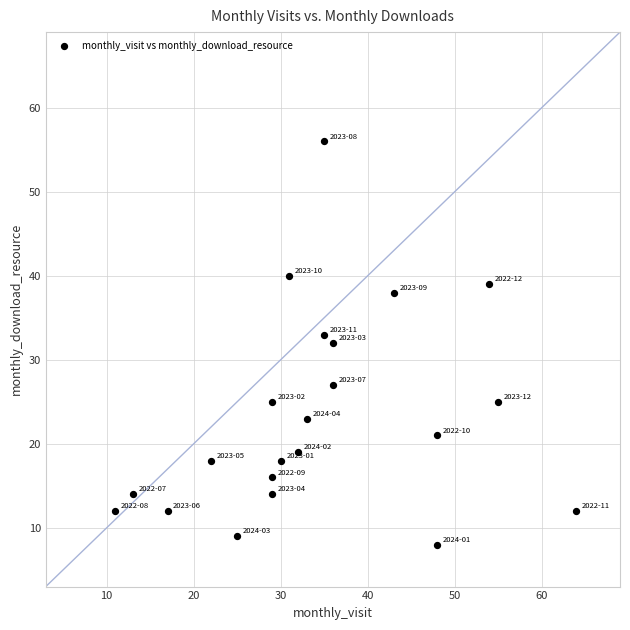

What is the range of Y values (max minus min)?

48